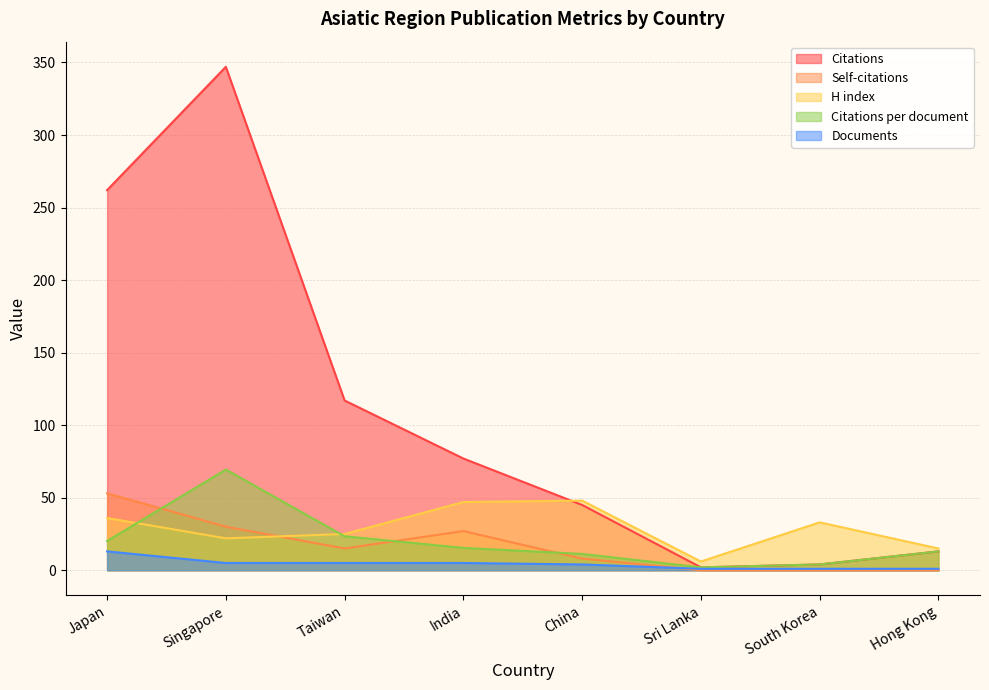

True or false: Documents has more than 2 points higher than both neighbors.

False